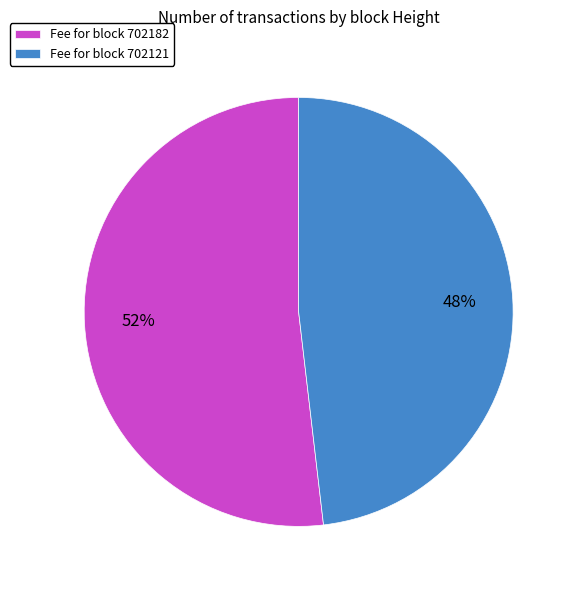

Do Fee for block 702121 and Fee for block 702182 together represent more than half of the pie?

Yes